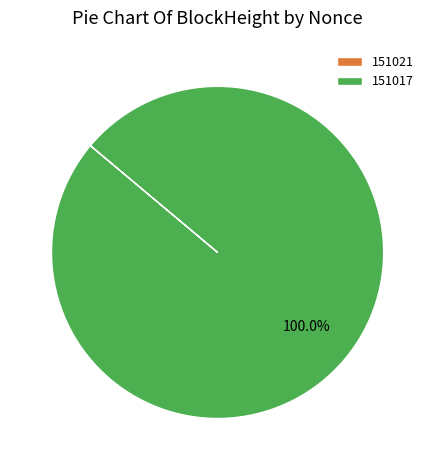

What is the majority slice?

151017